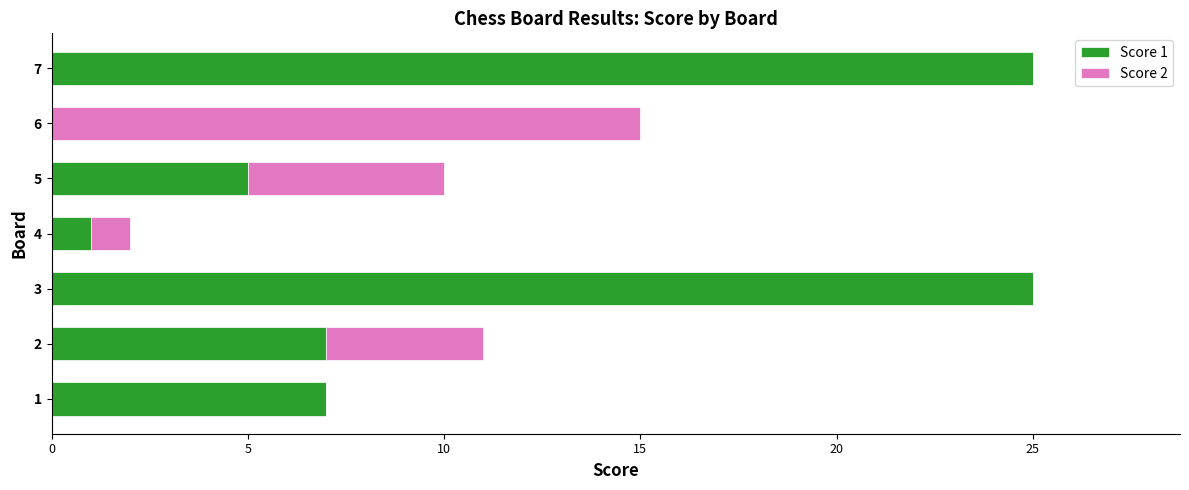

Is it true that Score 1 equals 7 at 1?

True